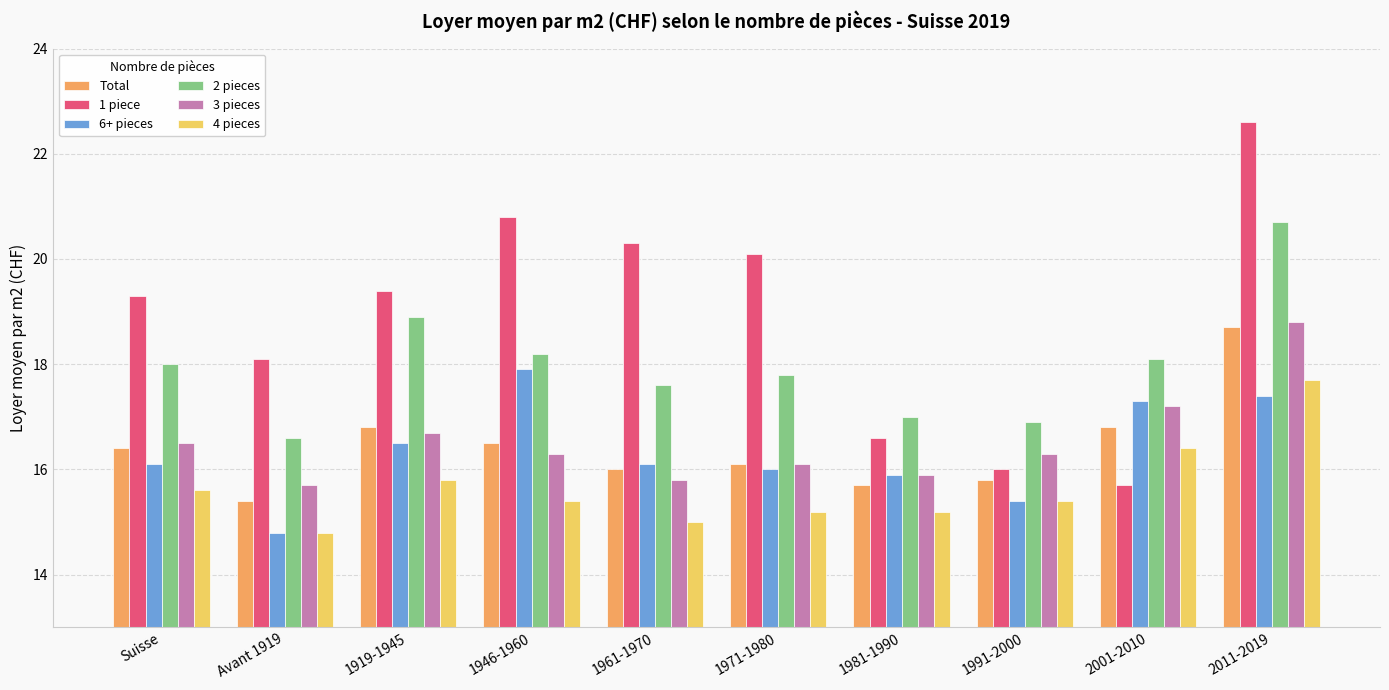

Reading left to right, list all the values displayed in this chart.

Total: 16.4	15.4	16.8	16.5	16.0	16.1	15.7	15.8	16.8	18.7
1 piece: 19.3	18.1	19.4	20.8	20.3	20.1	16.6	16.0	15.7	22.6
6+ pieces: 16.1	14.8	16.5	17.9	16.1	16.0	15.9	15.4	17.3	17.4
2 pieces: 18.0	16.6	18.9	18.2	17.6	17.8	17.0	16.9	18.1	20.7
3 pieces: 16.5	15.7	16.7	16.3	15.8	16.1	15.9	16.3	17.2	18.8
4 pieces: 15.6	14.8	15.8	15.4	15.0	15.2	15.2	15.4	16.4	17.7